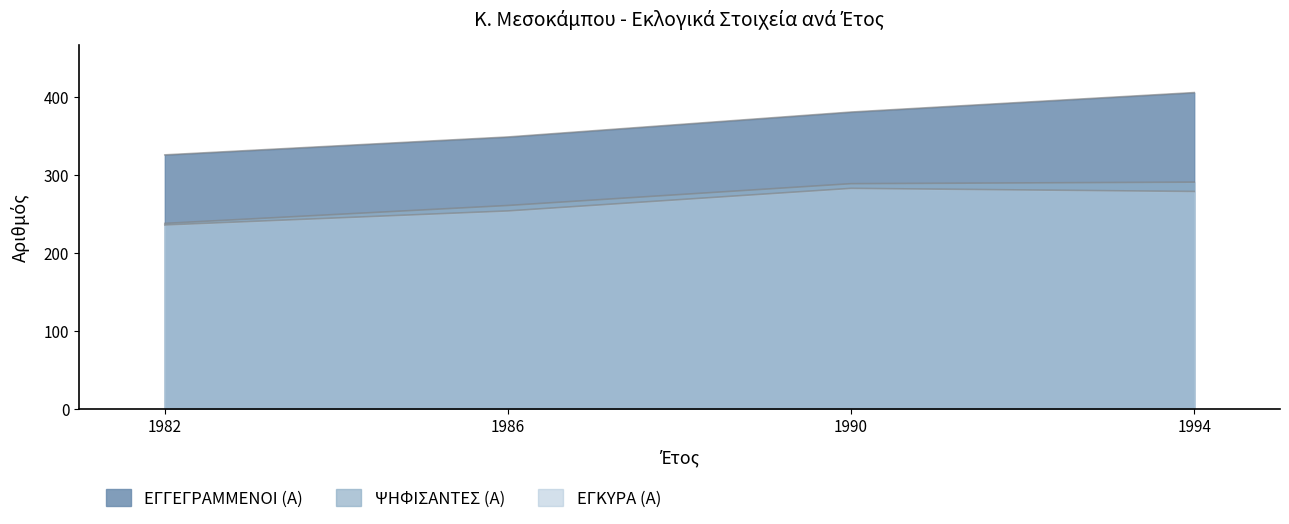

Rank the categories by ΕΓΓΕΓΡΑΜΜΕΝΟΙ (Α) value from lowest to highest.

1982, 1986, 1990, 1994